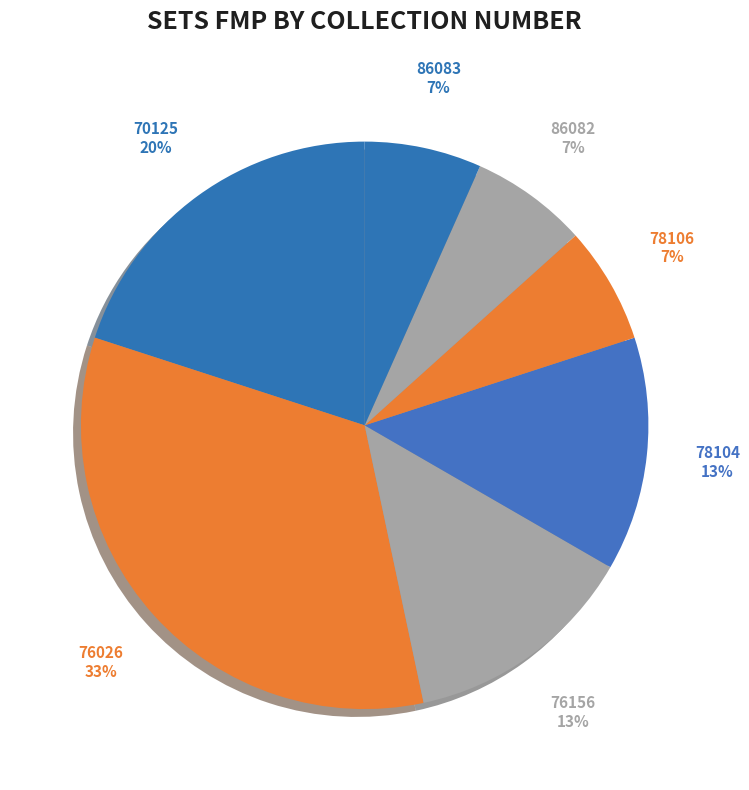

Is the sum of 76026 and 78104 greater than half?

No